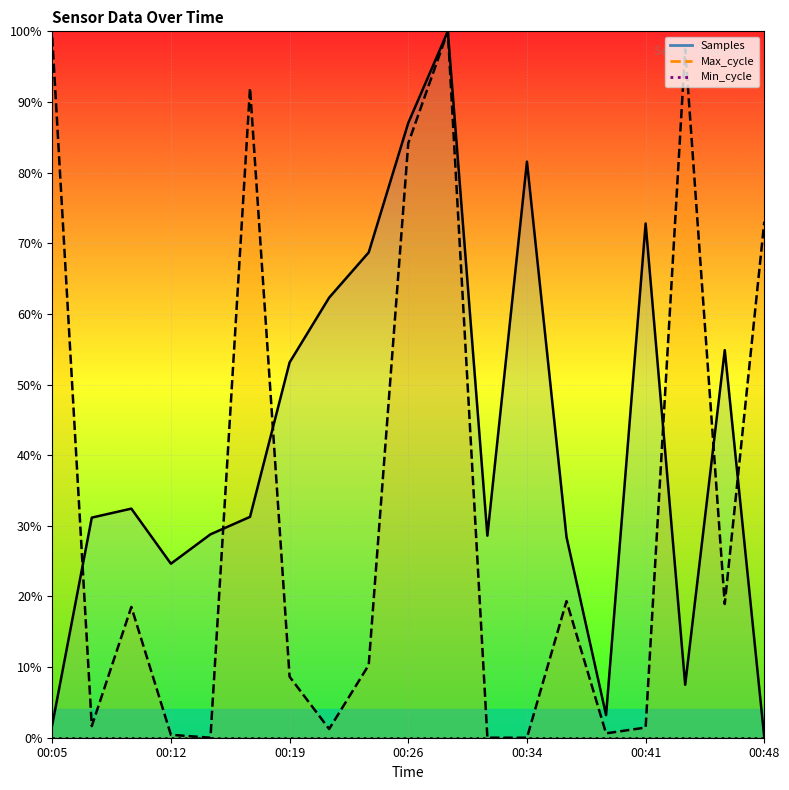

What is the sum of all Samples values?

798.2